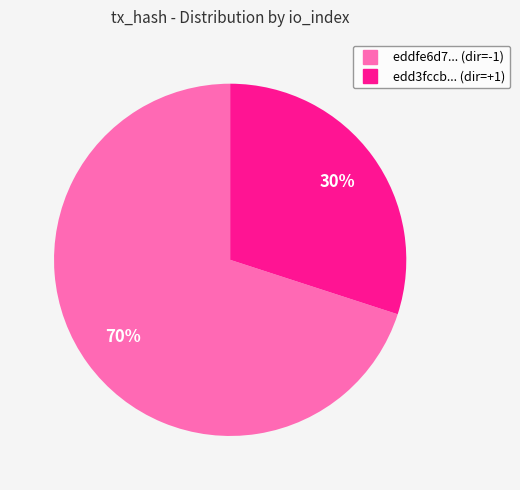

To the nearest percent, what is the difference between the largest and smallest slice percentages?

40%